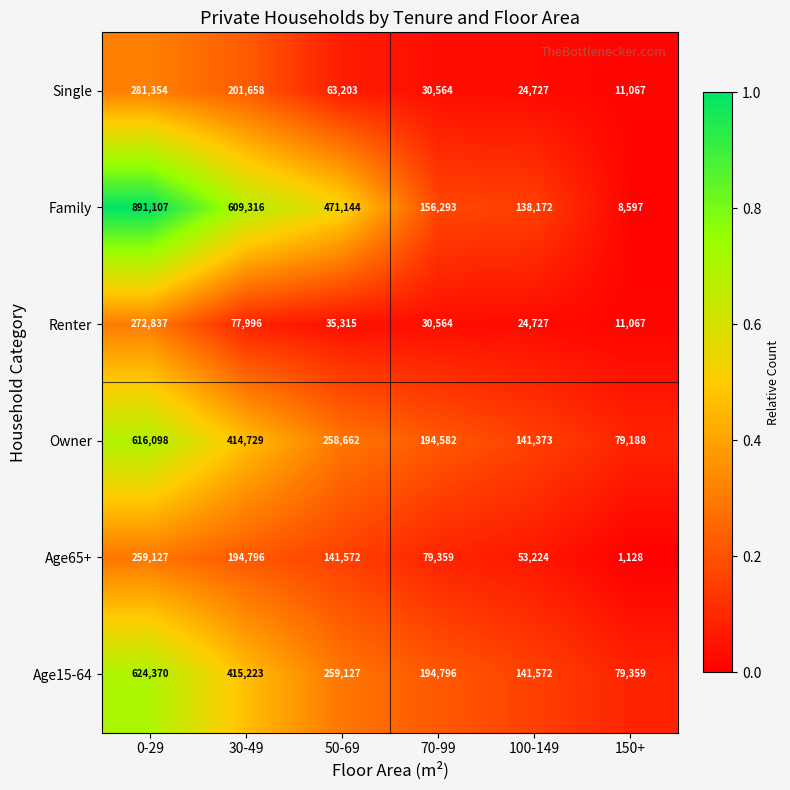

True or false: Family has a value of 138172 at 100-149.

True